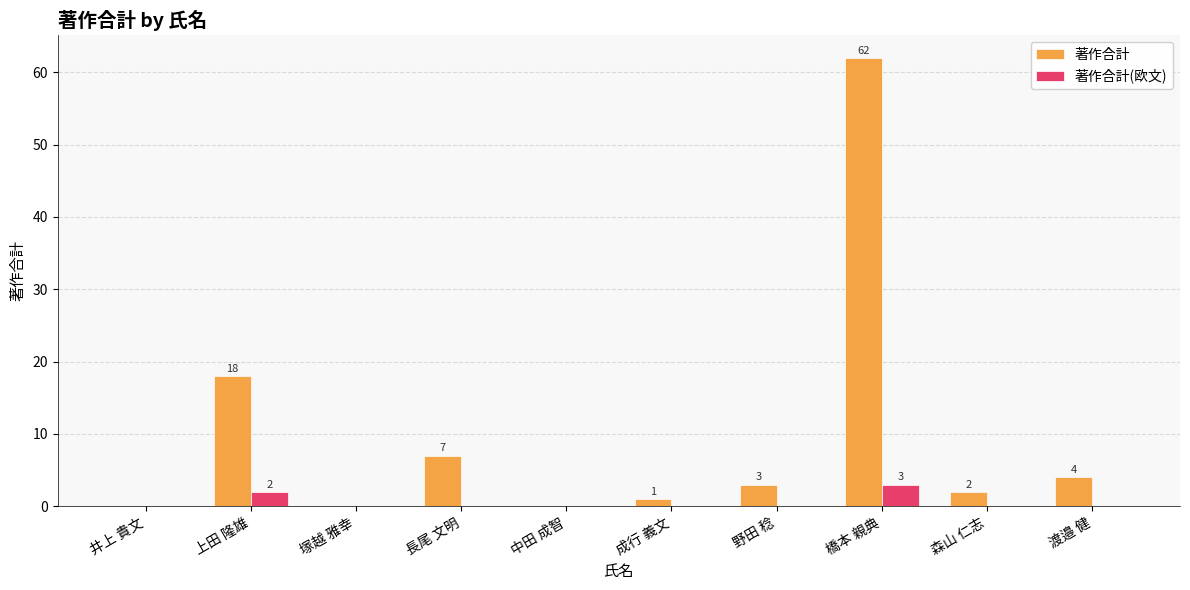

The value of 著作合計(欧文) at 森山 仁志 is 0. True or false?

True